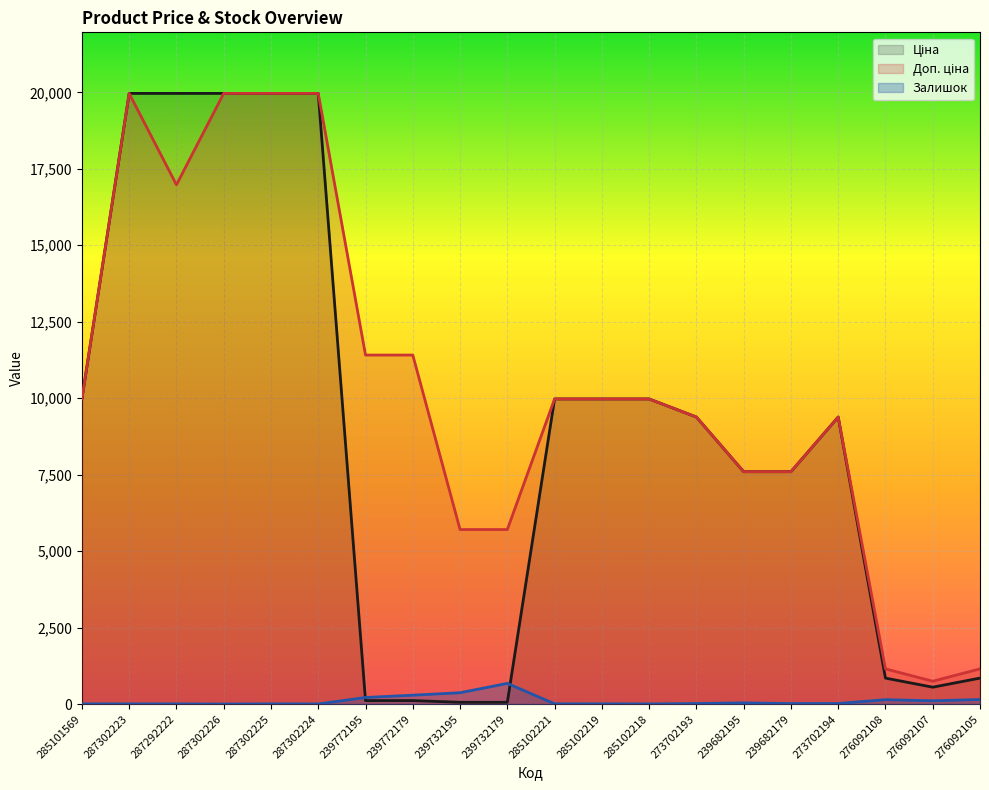

Between 287302223 and 287292222, which is larger?

287302223